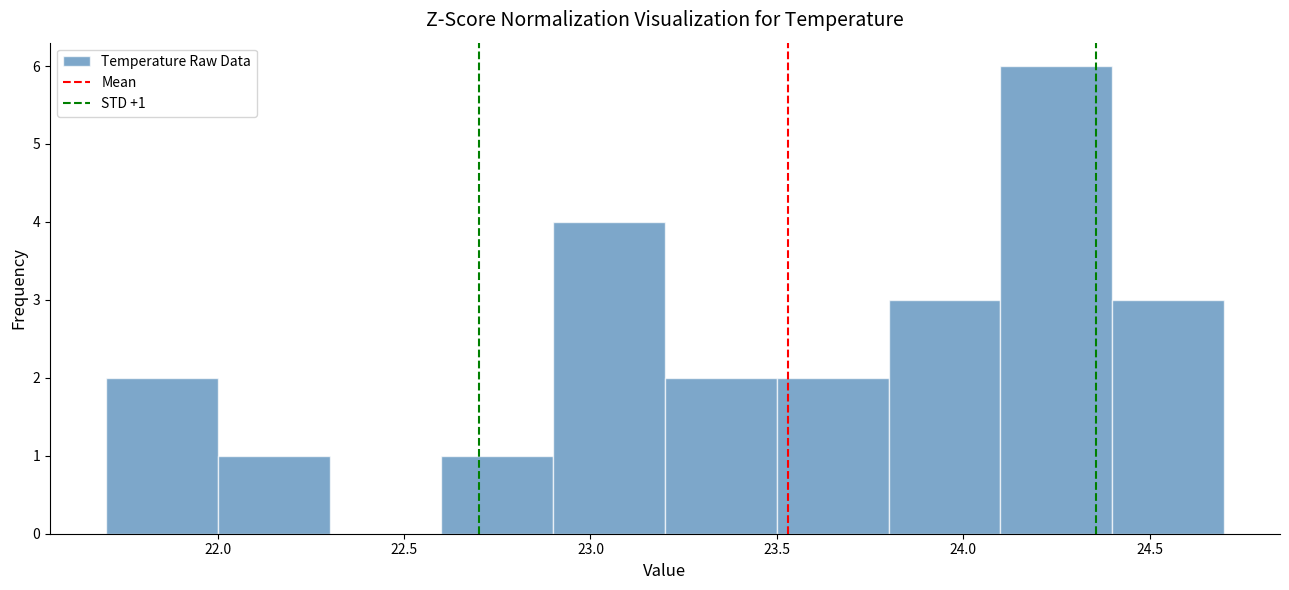

Which range on the x-axis has the tallest bar?

24.1 to 24.4